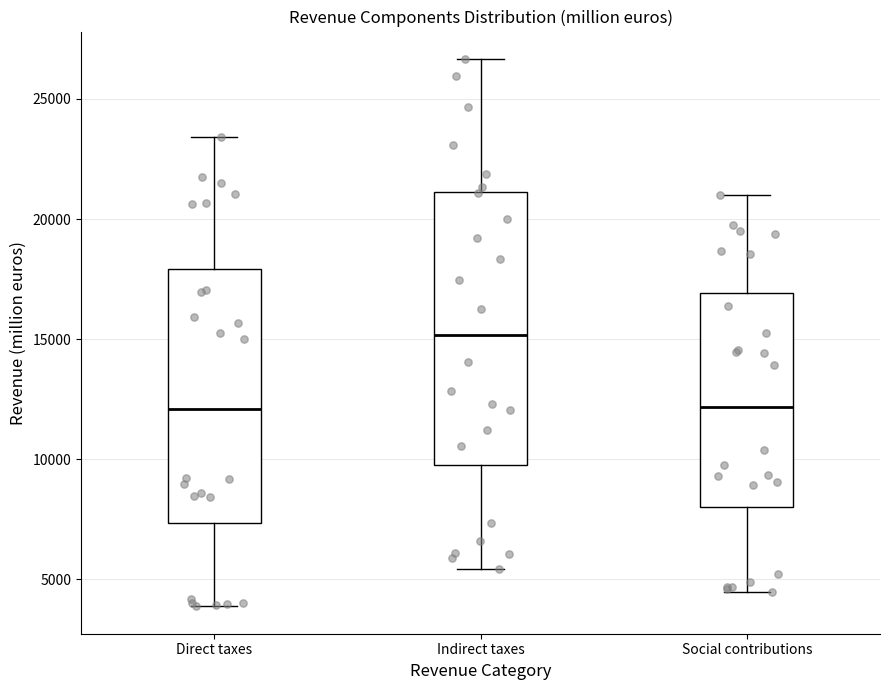

Which box's median line is the highest?

Indirect taxes